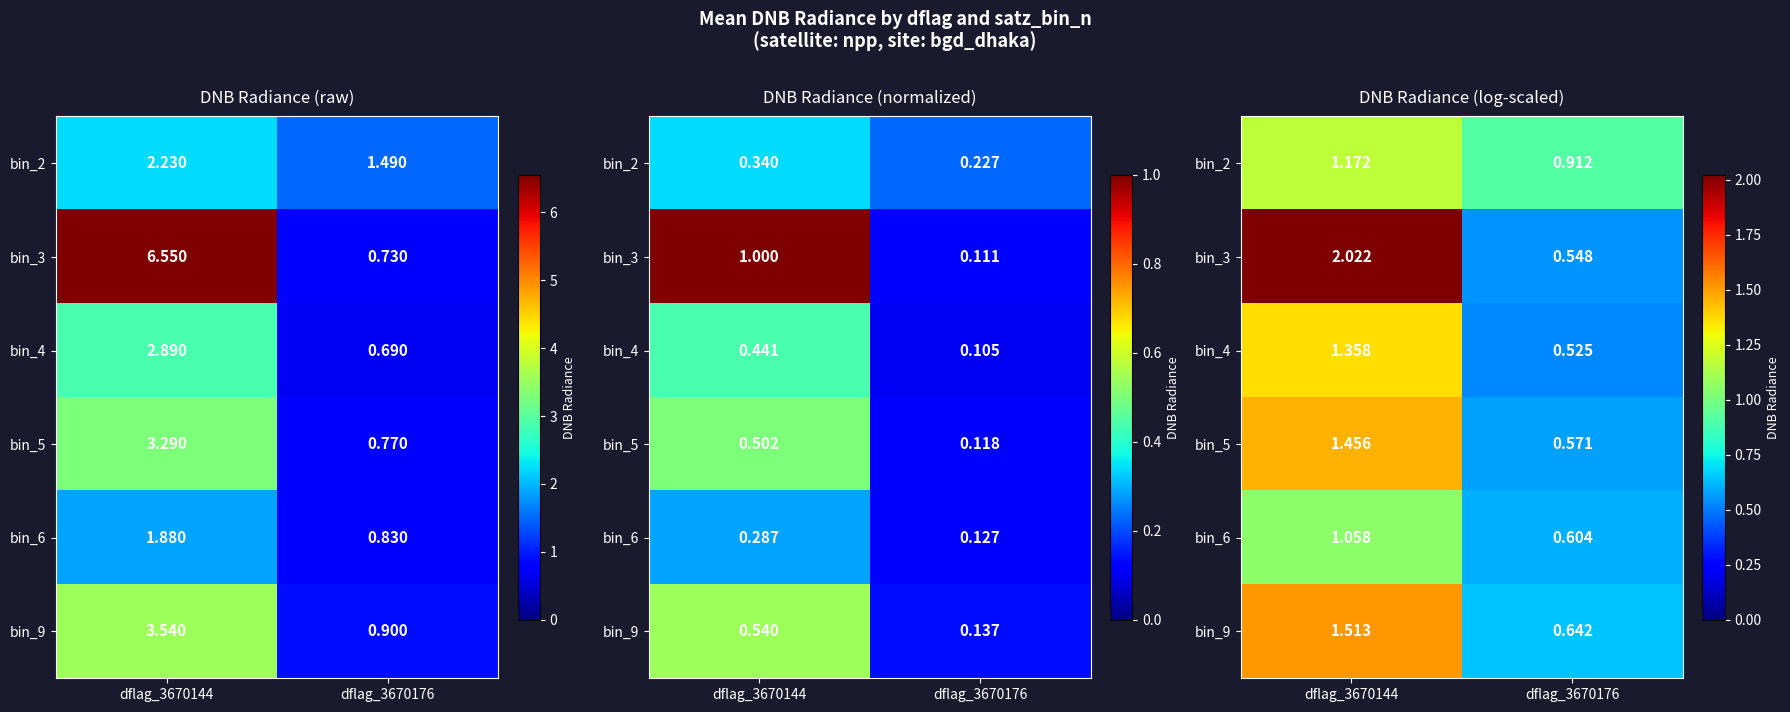

The value of bin_4 at dflag_3670144 is 1.4. True or false?

True